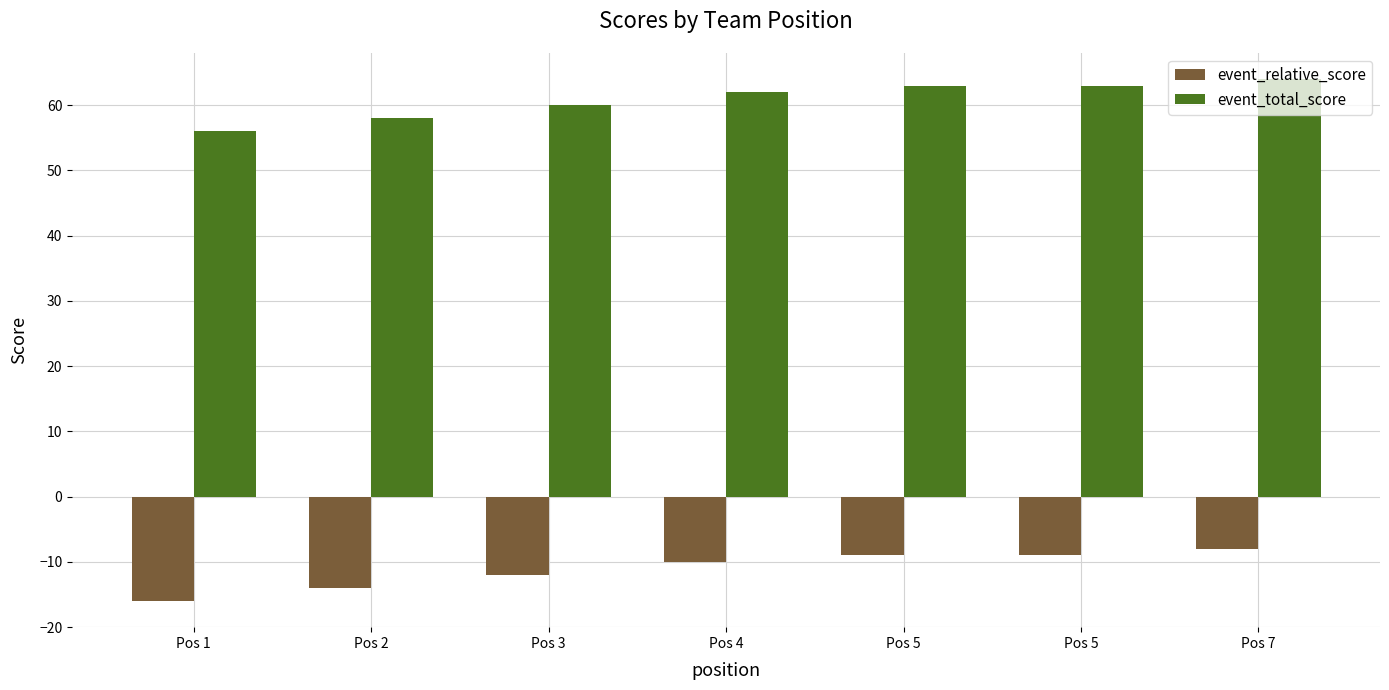

Which label corresponds to the smallest value in the chart?

Pos 1